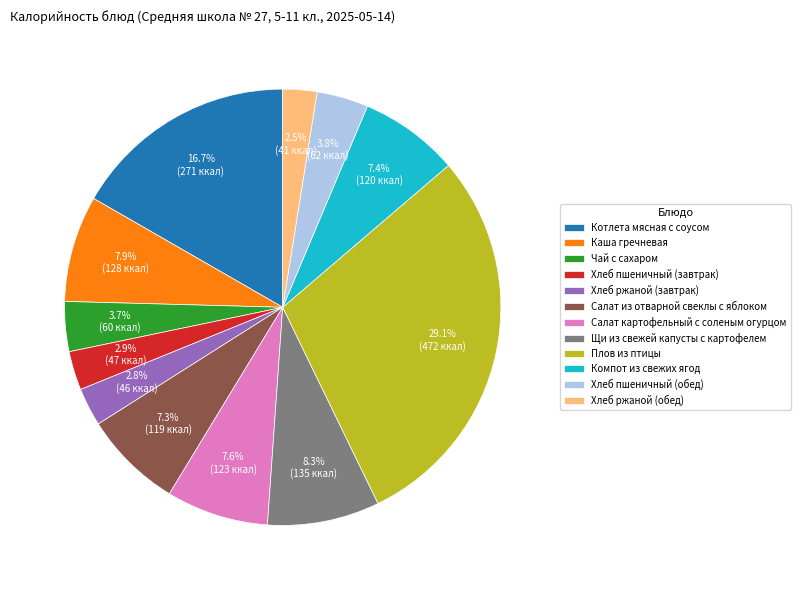

Count the number of slices in the pie.

12